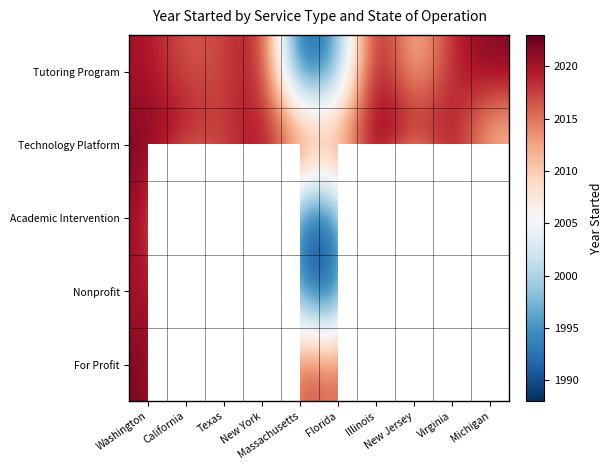

Between Illinois and Virginia, which series saw the biggest shift?

Tutoring Program